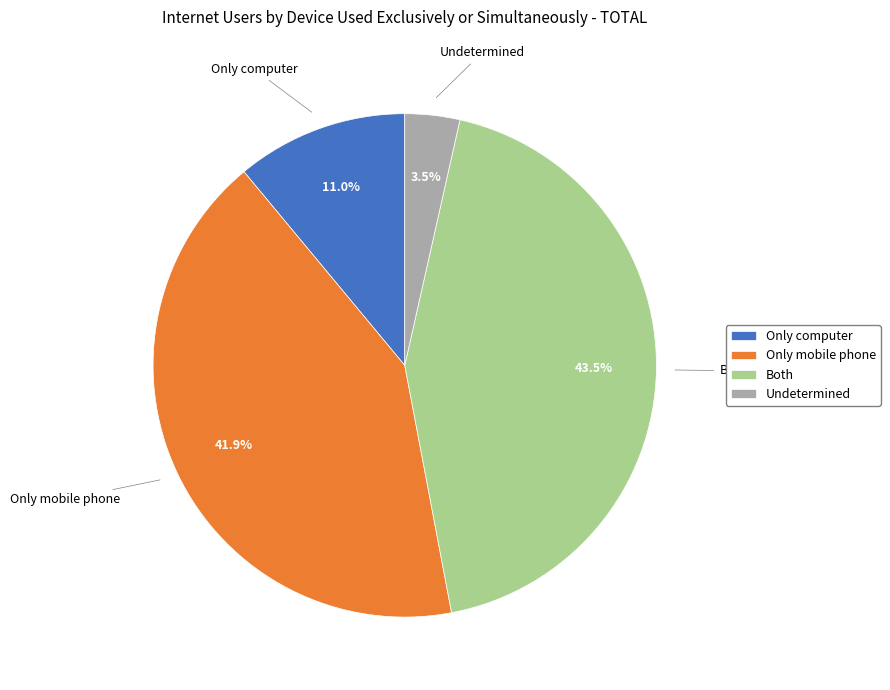

Is there any slice that represents more than half of the pie?

No